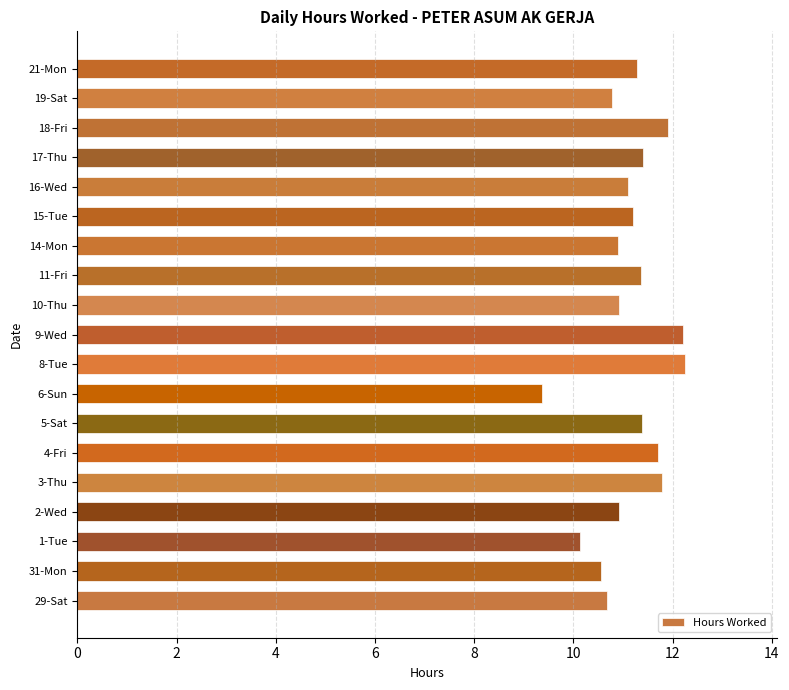

What is the greatest value displayed?

12.3